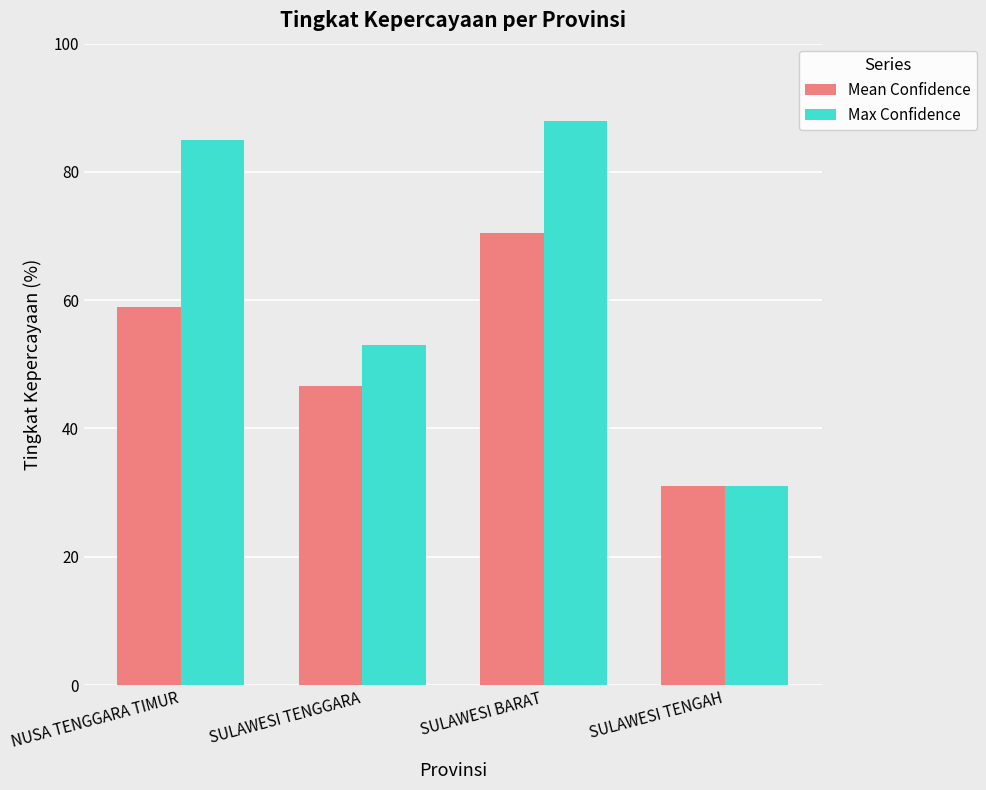

The value of Max Confidence at SULAWESI TENGGARA is 83.8. True or false?

False